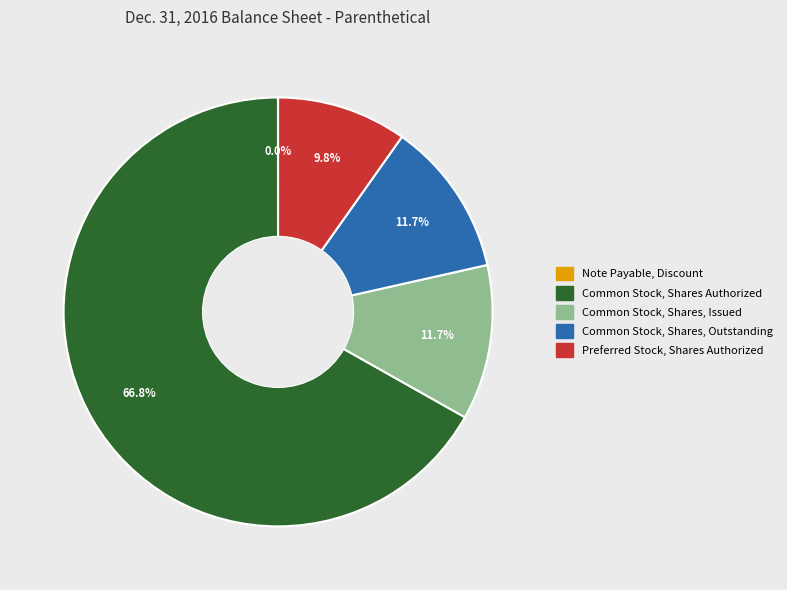

What is the ratio of the value at Common Stock, Shares Authorized to the value at Preferred Stock, Shares Authorized?

6.8